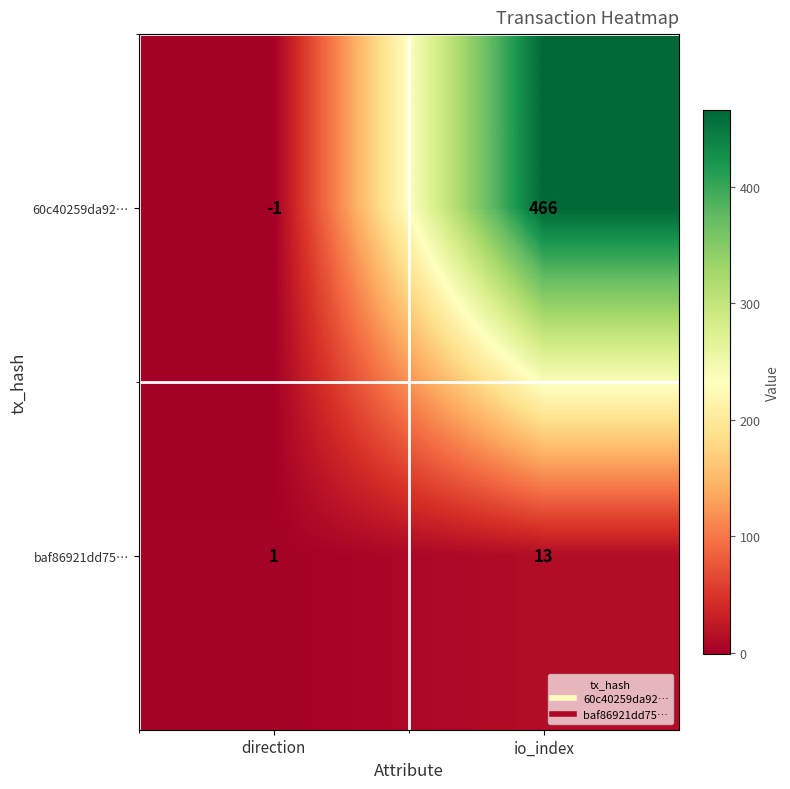

At io_index, list the series in order from smallest to largest.

baf86921dd75…, 60c40259da92…